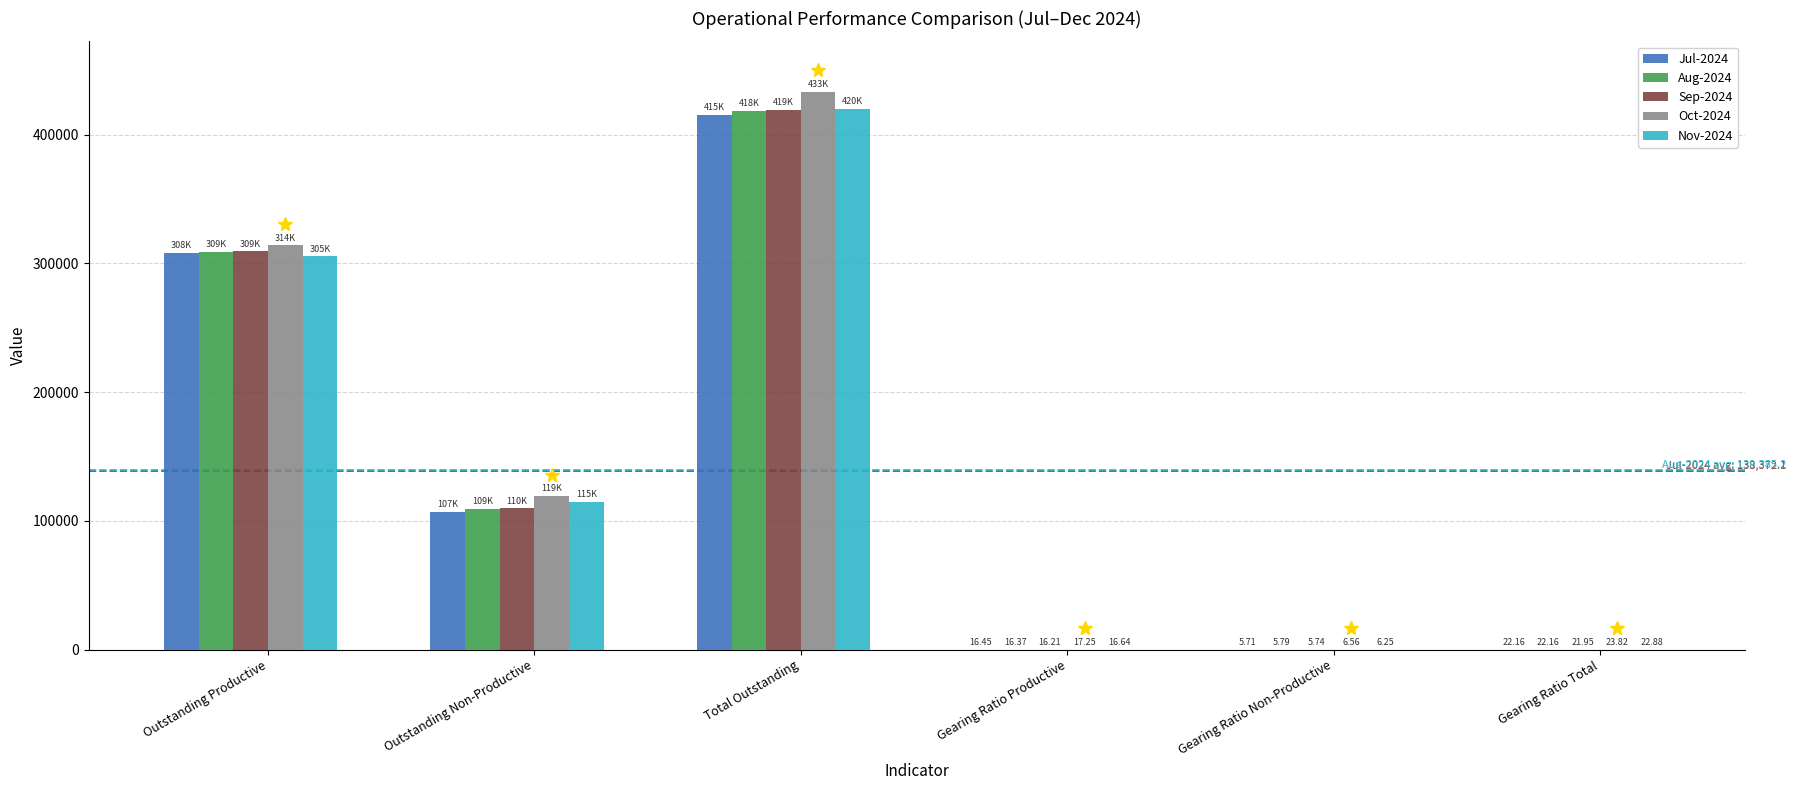

Which series changed the most between Outstanding Productive and Gearing Ratio Non-Productive?

Oct-2024